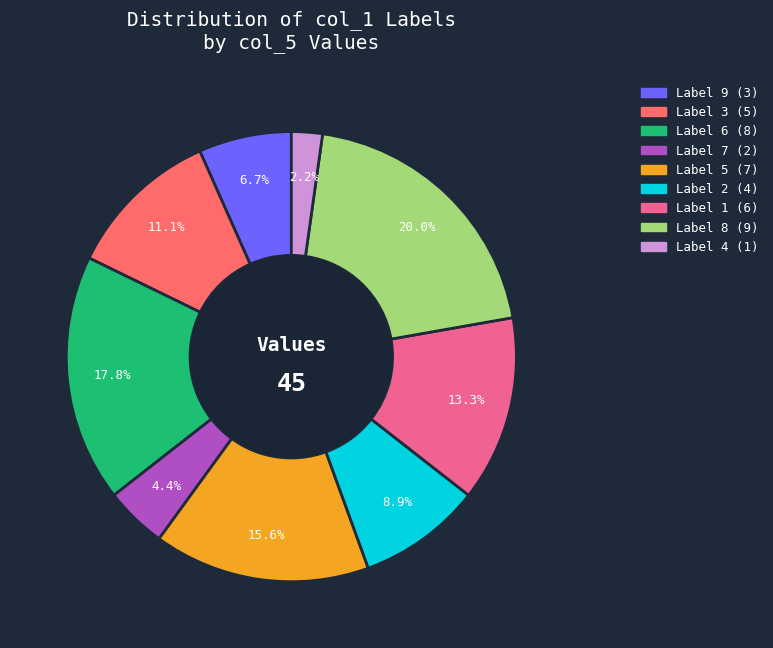

Does any single category account for the majority?

No